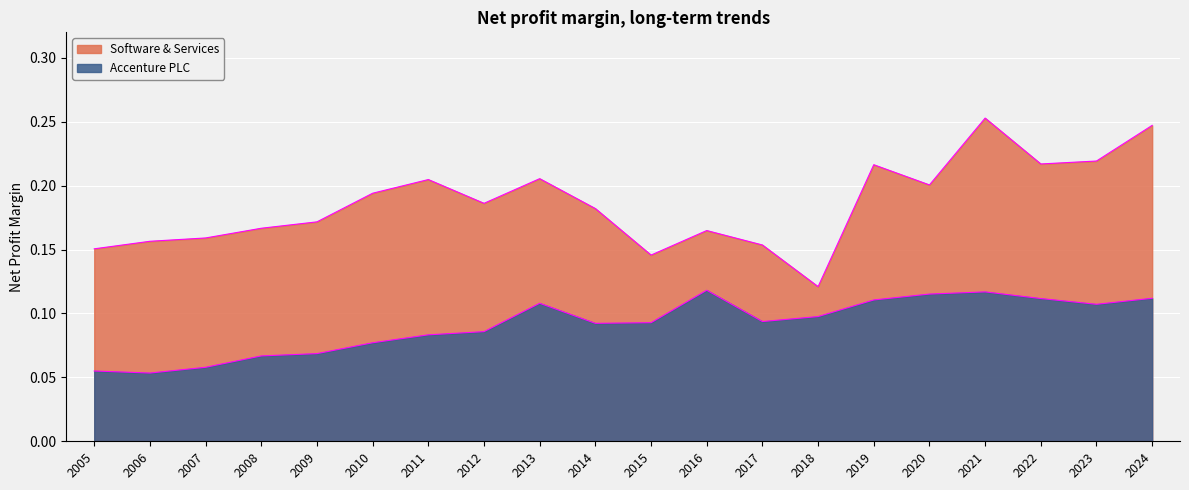

How many lines are shown in the chart?

2